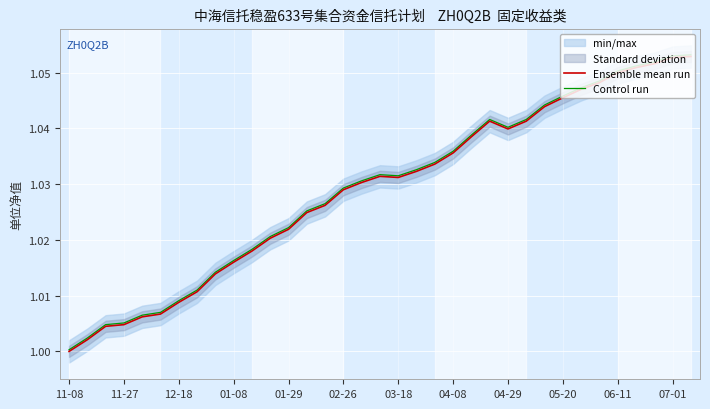

What is the difference between the second highest and minimum values in the Ensemble mean run series?

0.1